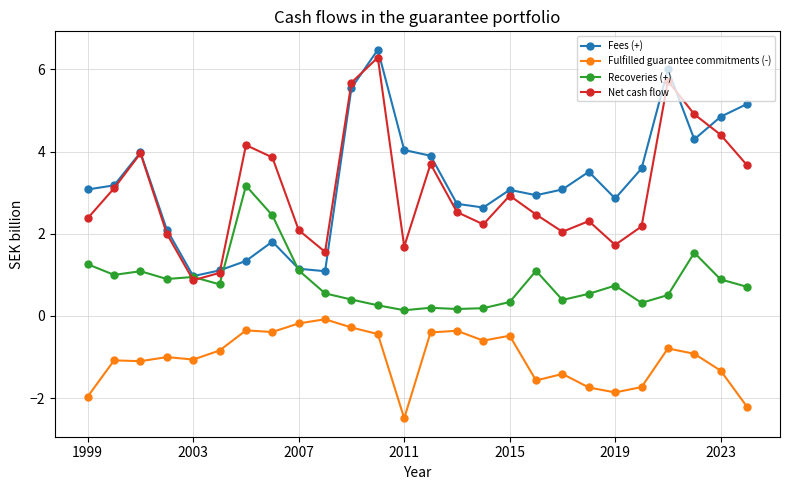

Which series has the largest range (max minus min)?

Fees (+)